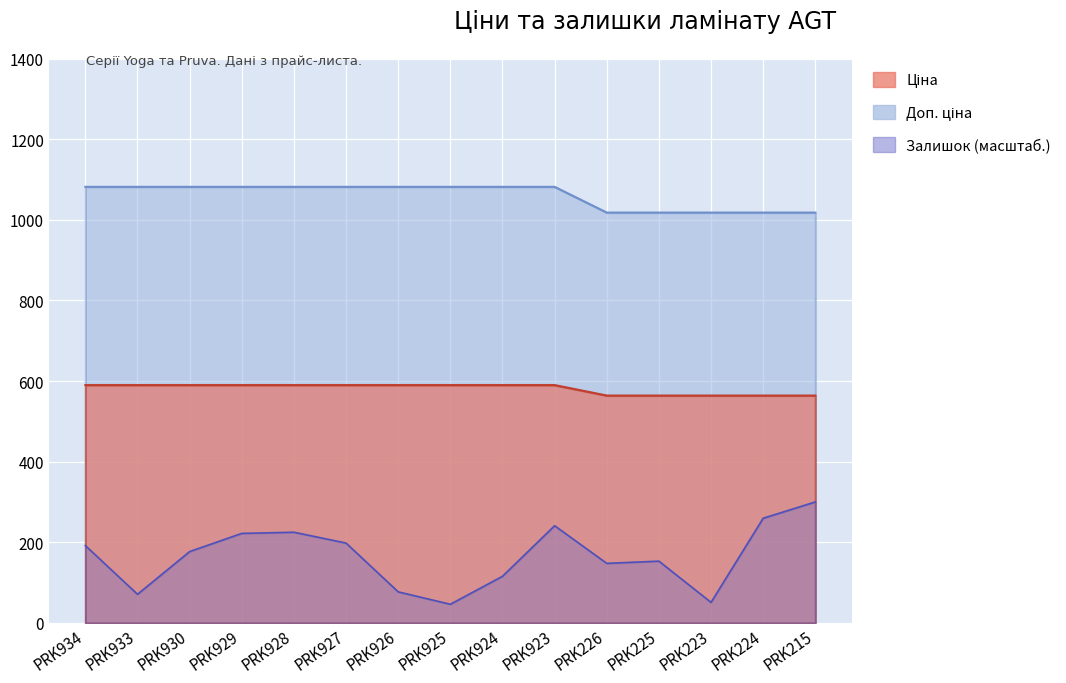

What is the minimum value shown in the chart?

46.2